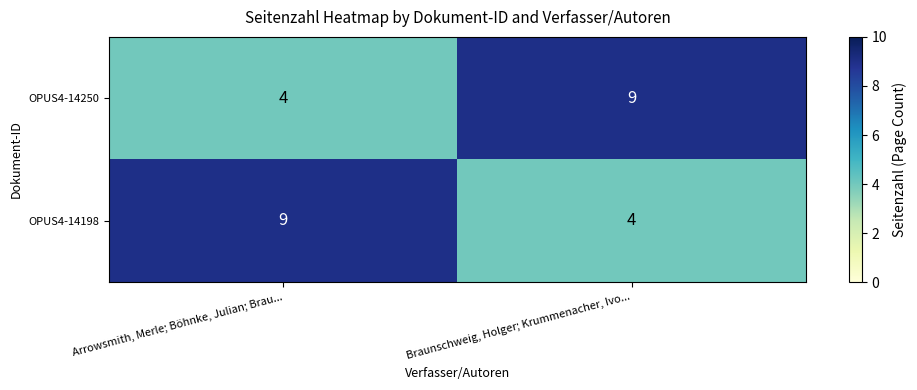

At how many categories does at least one series exceed 7?

2